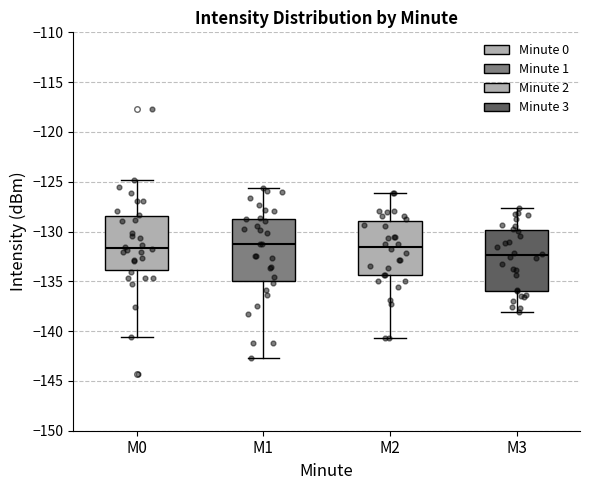

Reading left to right, read every box against the y-axis: the position of its median line, the range the box covers, and the ends of its whiskers. The values are not printed on the chart, so give them approximately, as read against the axis.

M0: median -131.5, box -134.0 to -128.5, whiskers -140.5 to -125.0
M1: median -131.0, box -135.0 to -128.5, whiskers -142.5 to -125.5
M2: median -131.5, box -134.5 to -129.0, whiskers -140.5 to -126.0
M3: median -132.5, box -136.0 to -130.0, whiskers -138.0 to -127.5